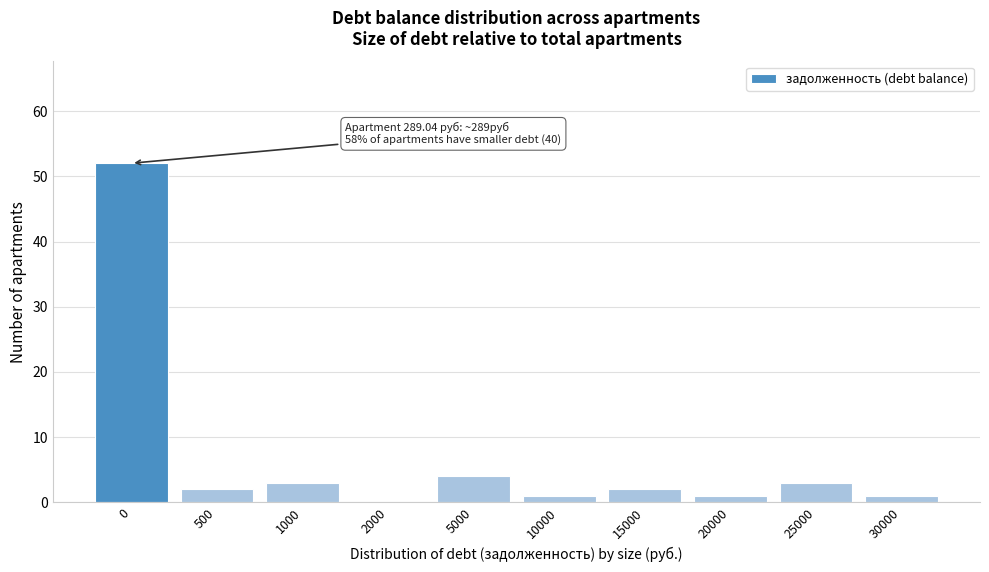

Reading right to left, transcribe all the data shown in this chart.

30000=1	25000=3	20000=1	15000=2	10000=1	5000=4	2000=0	1000=3	500=2	0=52